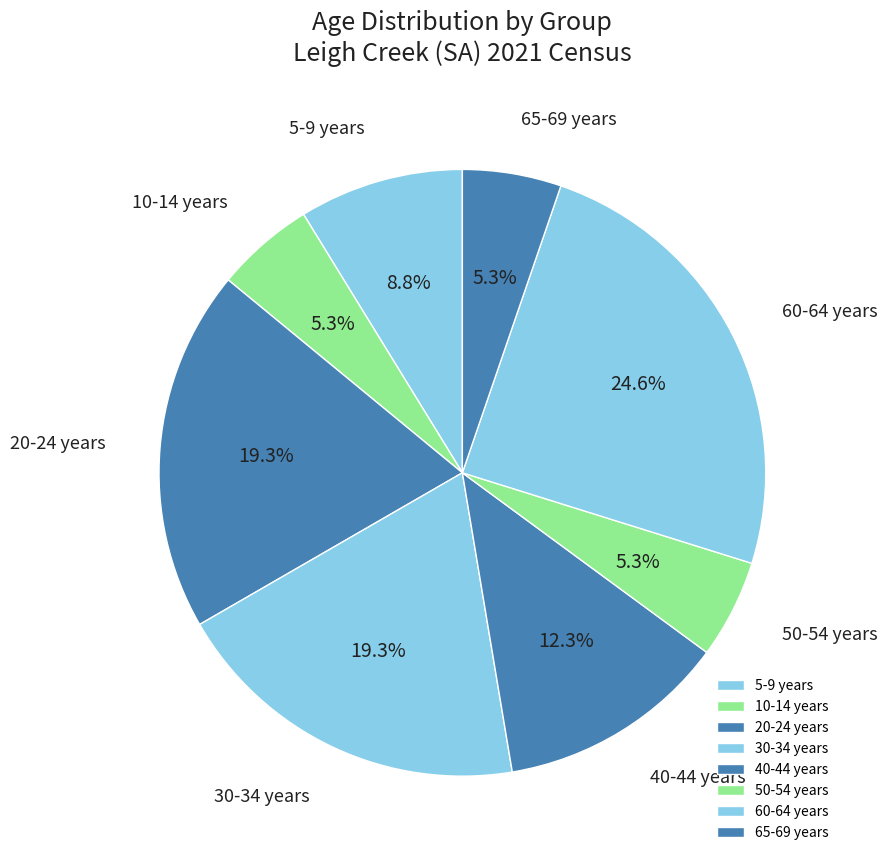

Do 60-64 years and 20-24 years together represent more than half of the pie?

No